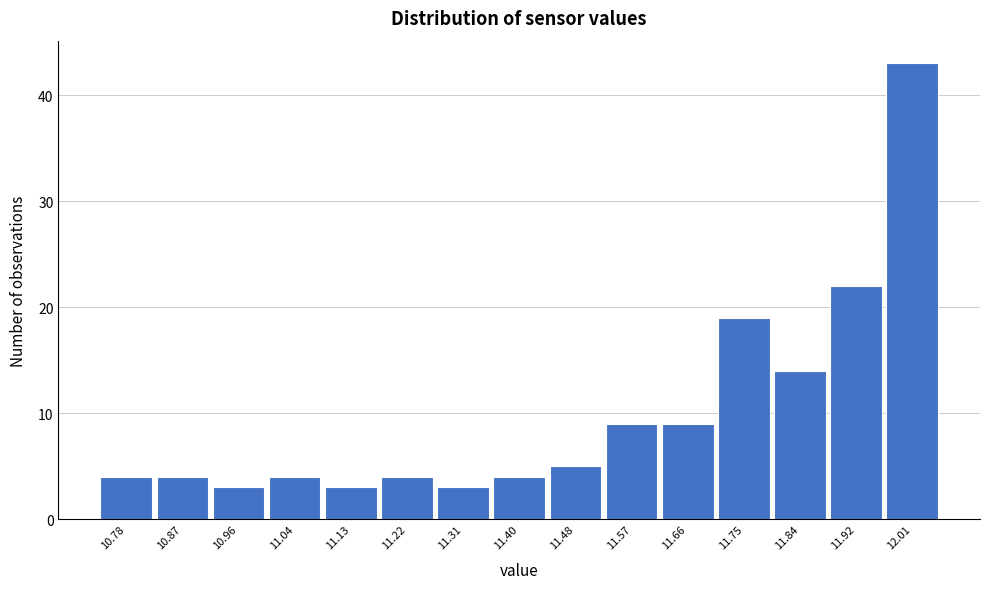

Reading right to left, extract all data points from this chart.

43	22	14	19	9	9	5	4	3	4	3	4	3	4	4